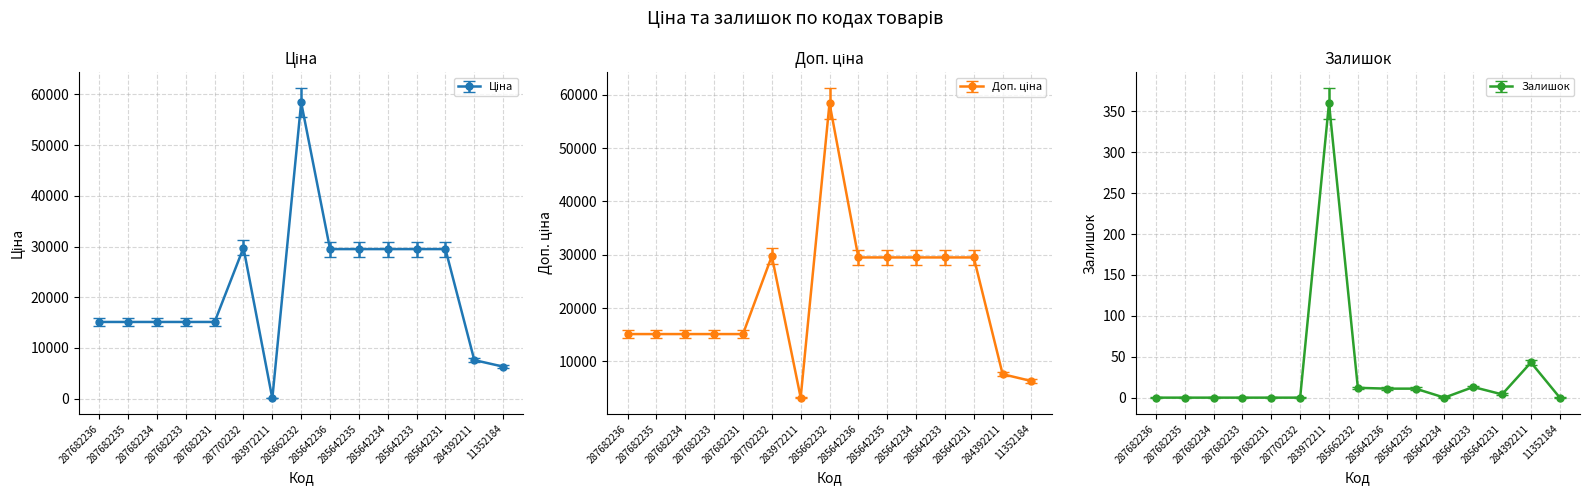

Between 287682231 and 287682234, which is larger?

287682231